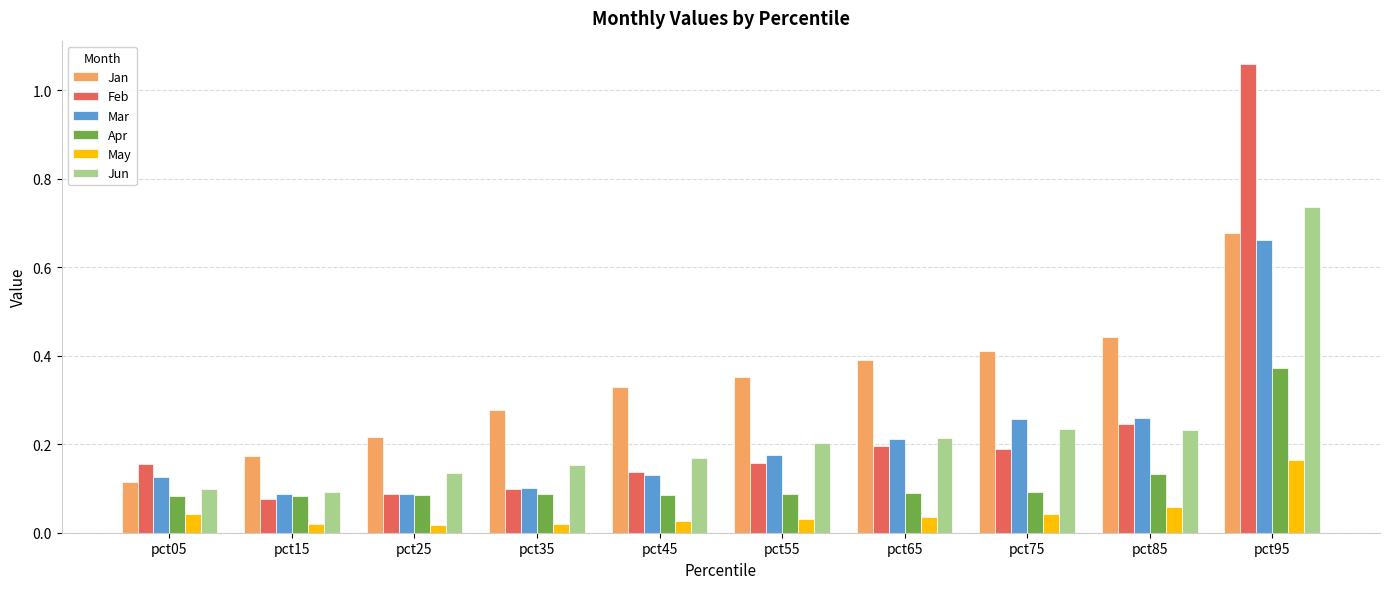

Which series has the widest spread of values?

Feb